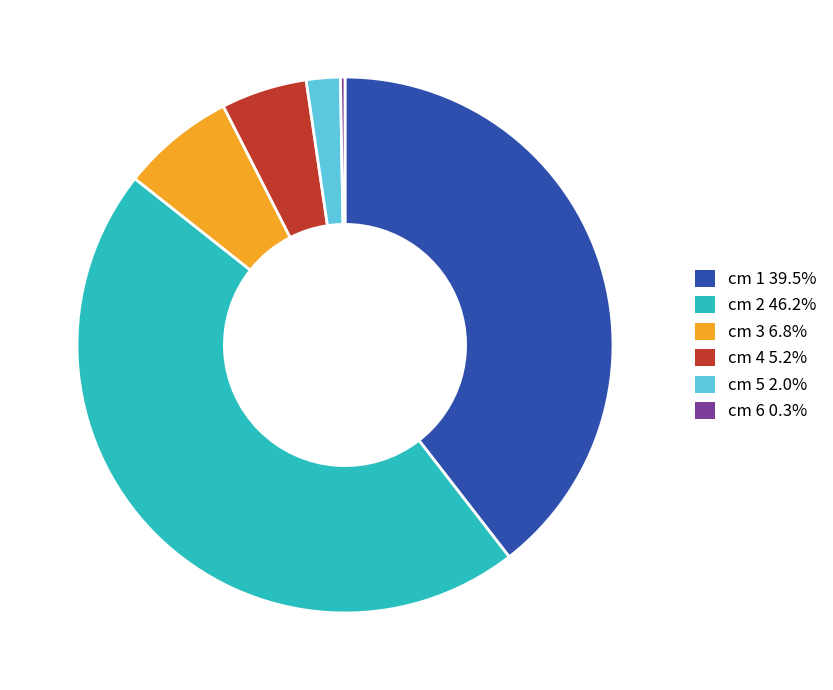

What is the ratio of the value at cm 2 46.2% to the value at cm 3 6.8%?

6.7